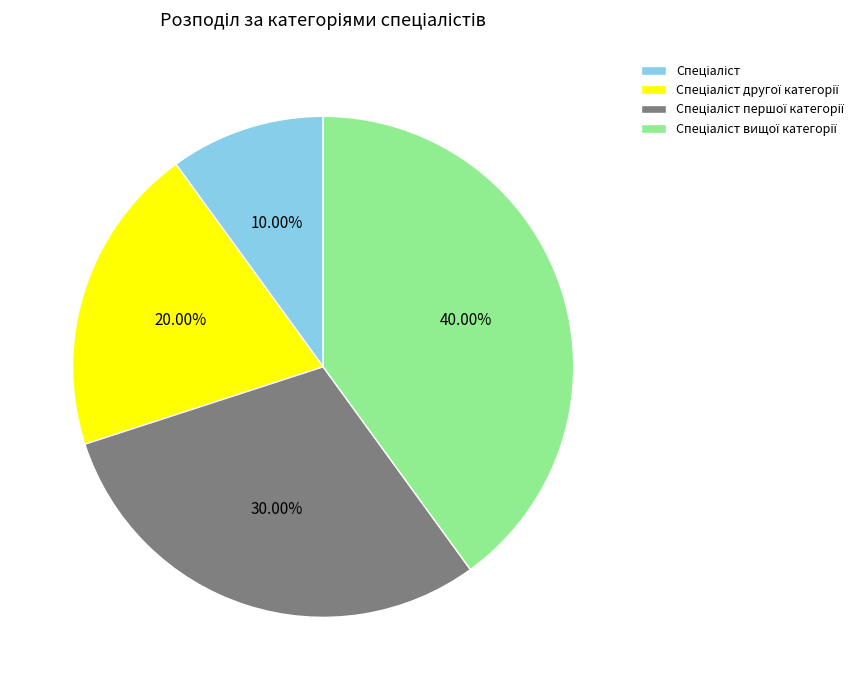

Does any single category account for the majority?

No